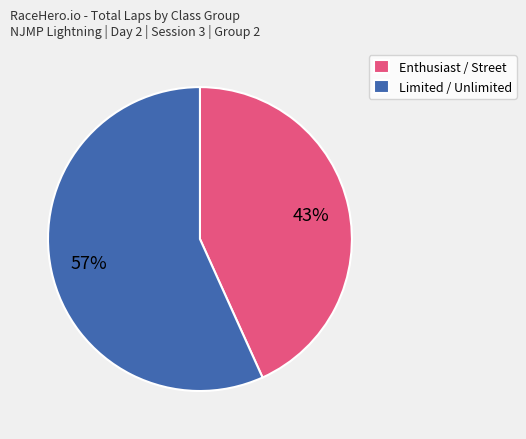

To the nearest percent, what is the average slice percentage?

50%